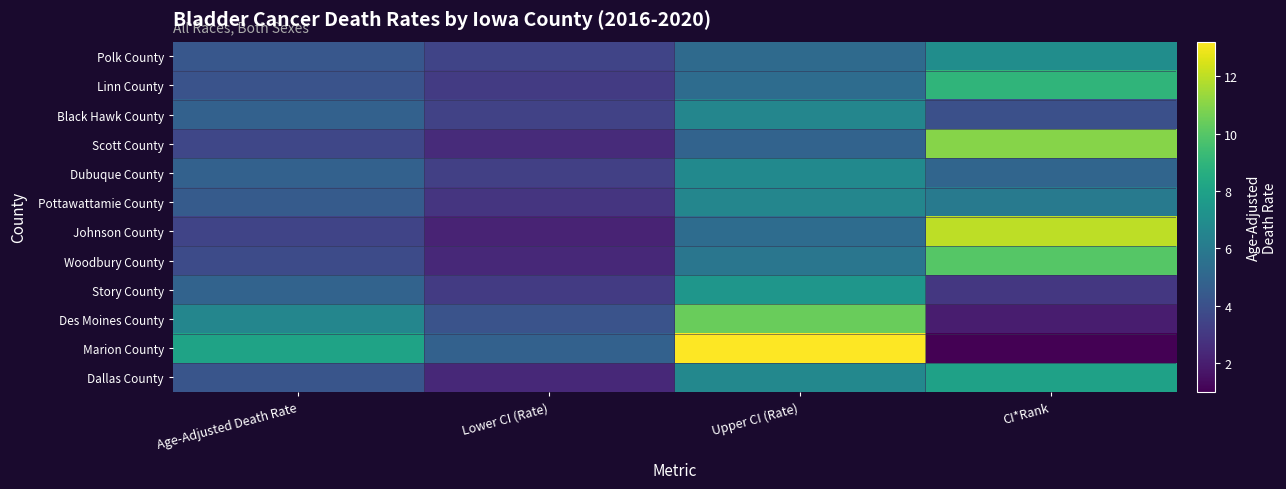

What is the spread (max minus min) of values at Lower CI (Rate)?

2.6